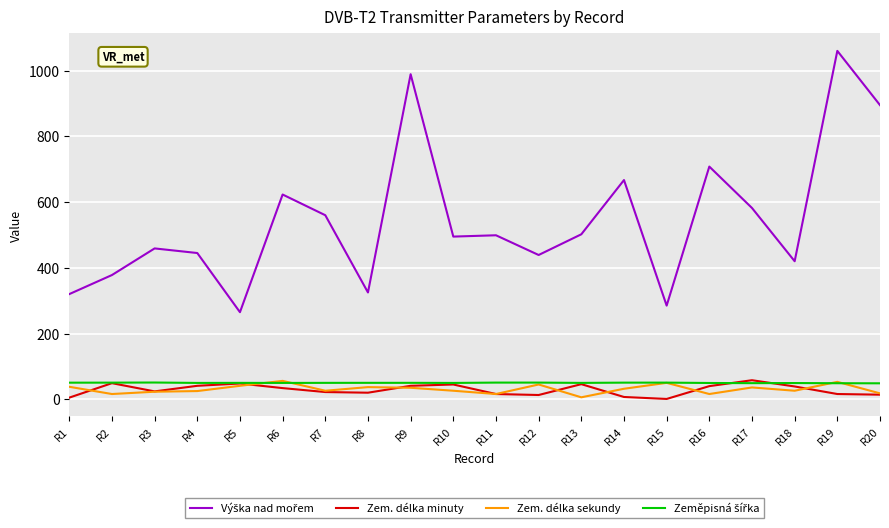

At which category is the sum across all series the highest?

R19